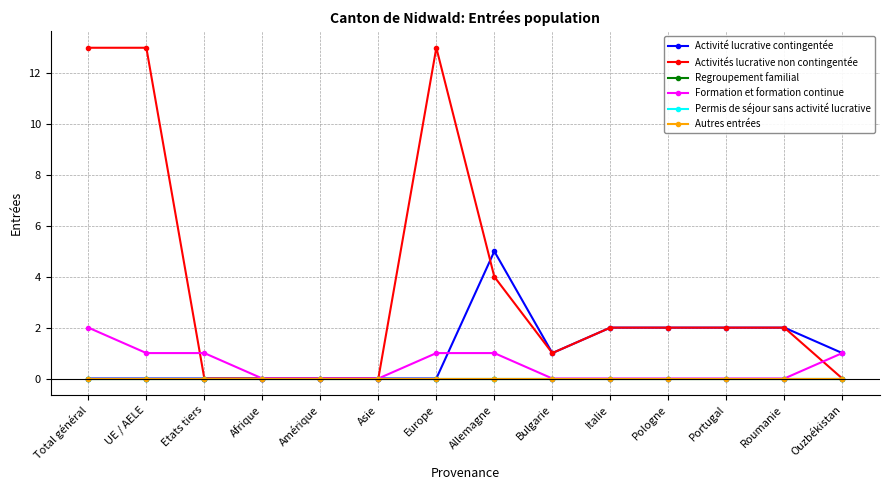

Does the chart have visible grid lines?

Yes